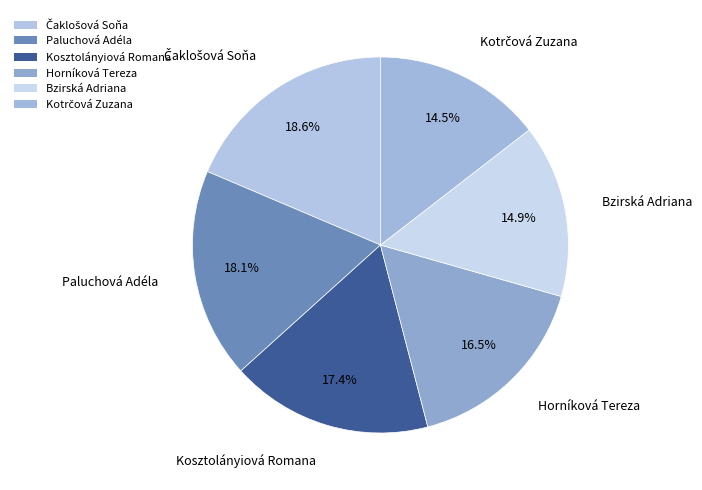

To the nearest percent, what is the difference between the largest and smallest slice percentages?

4%